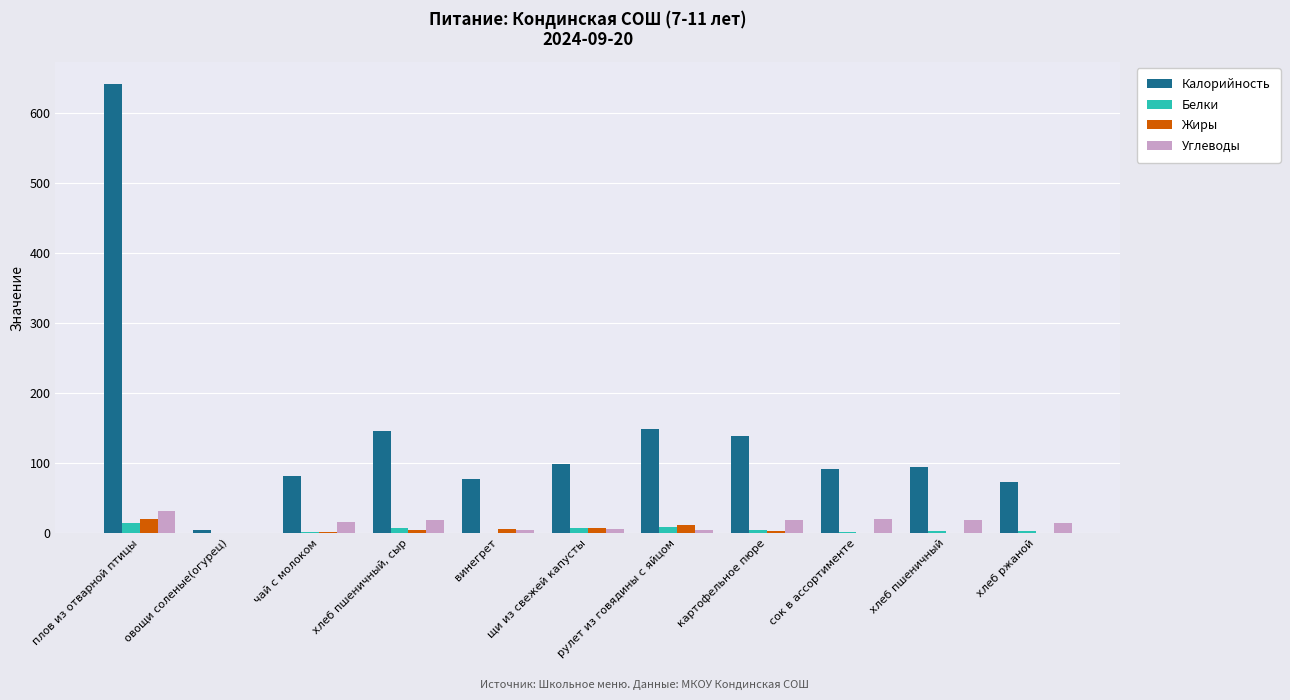

The value of Калорийность at картофельное пюре is 138.0. True or false?

True